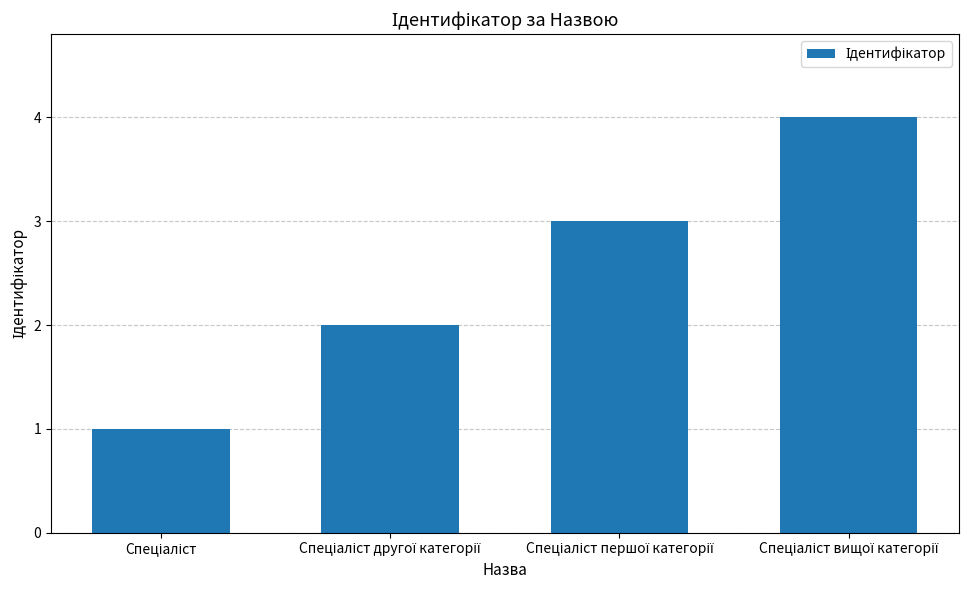

What is the sum of all values?

10